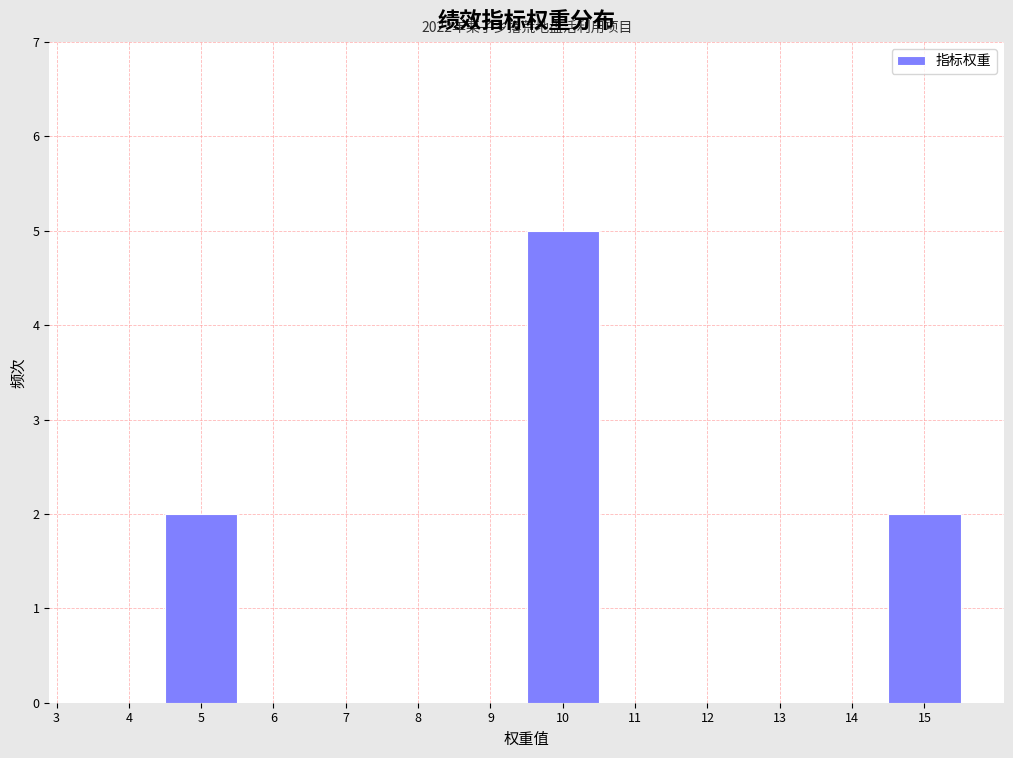

Which range on the x-axis has the tallest bar?

9.5 to 10.5